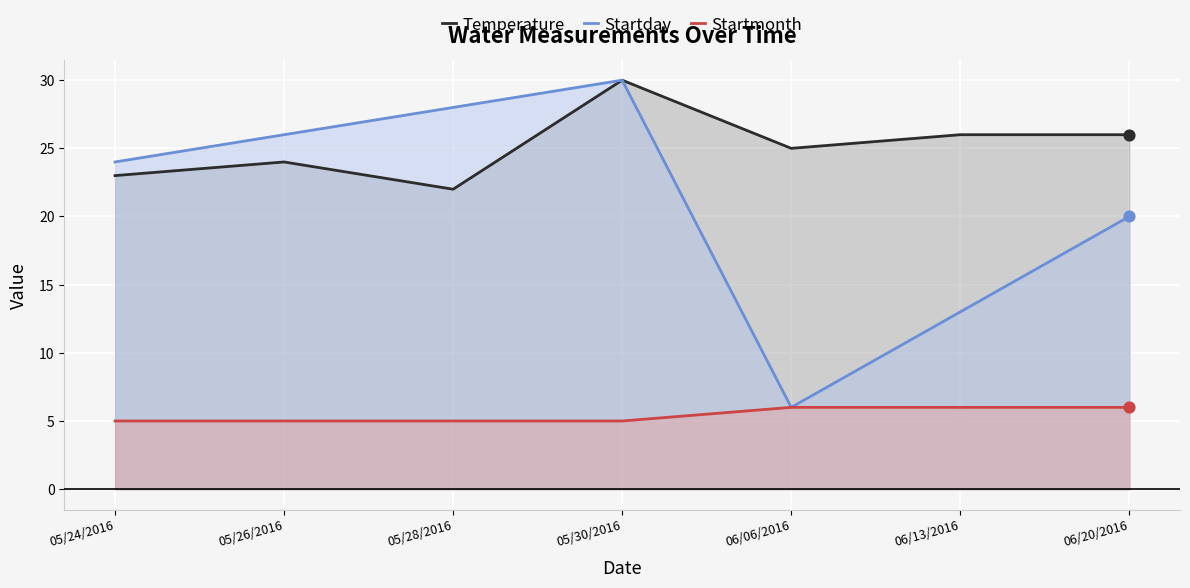

What are all the series names shown in the legend?

Temperature, Startday, Startmonth